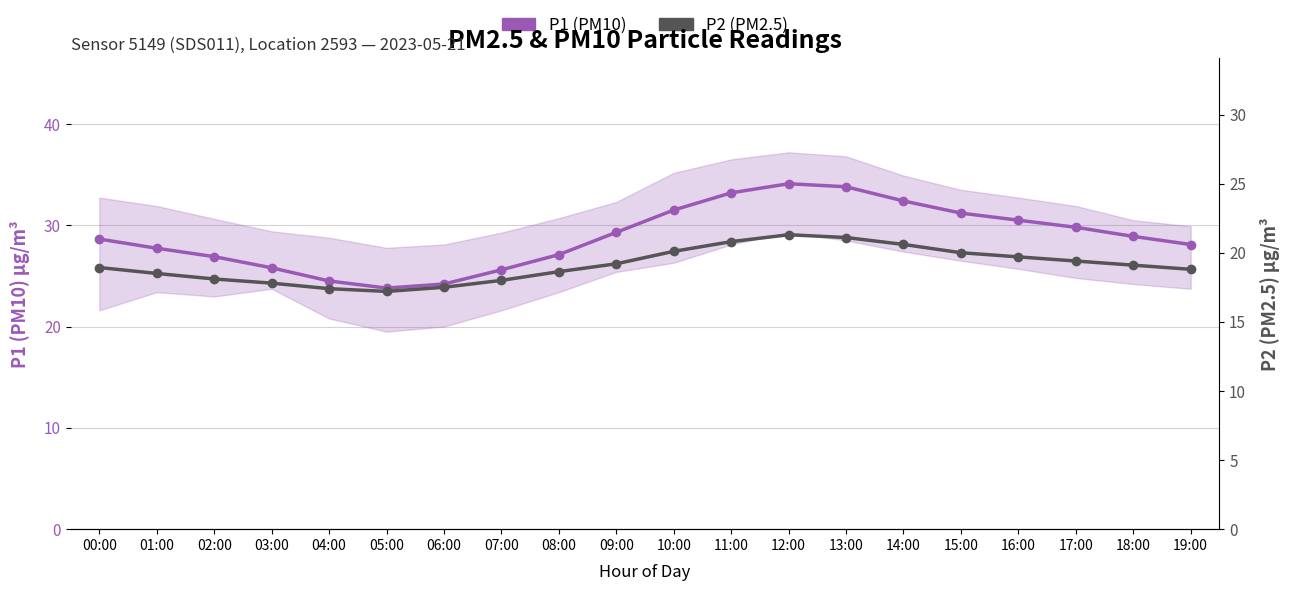

Where is the first local maximum for P2 (PM2.5)?

12:00